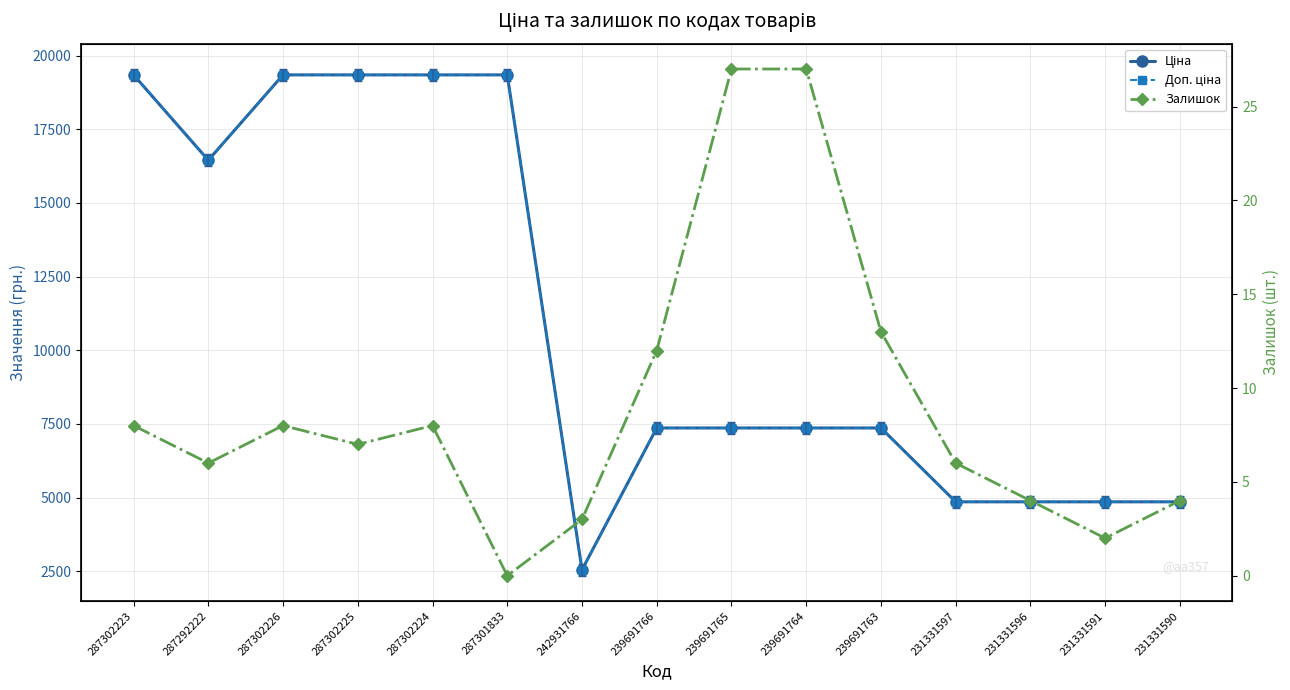

Is it true that Доп. ціна equals 13316.5 at 287301833?

False